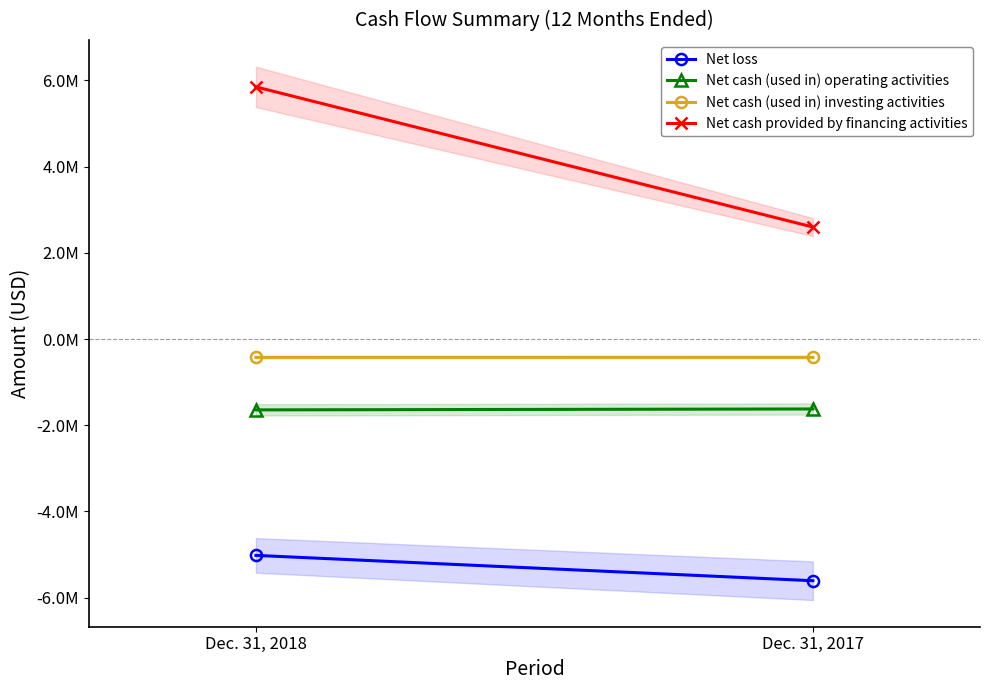

List the labels in order of Net cash provided by financing activities value, smallest first.

Dec. 31, 2017, Dec. 31, 2018